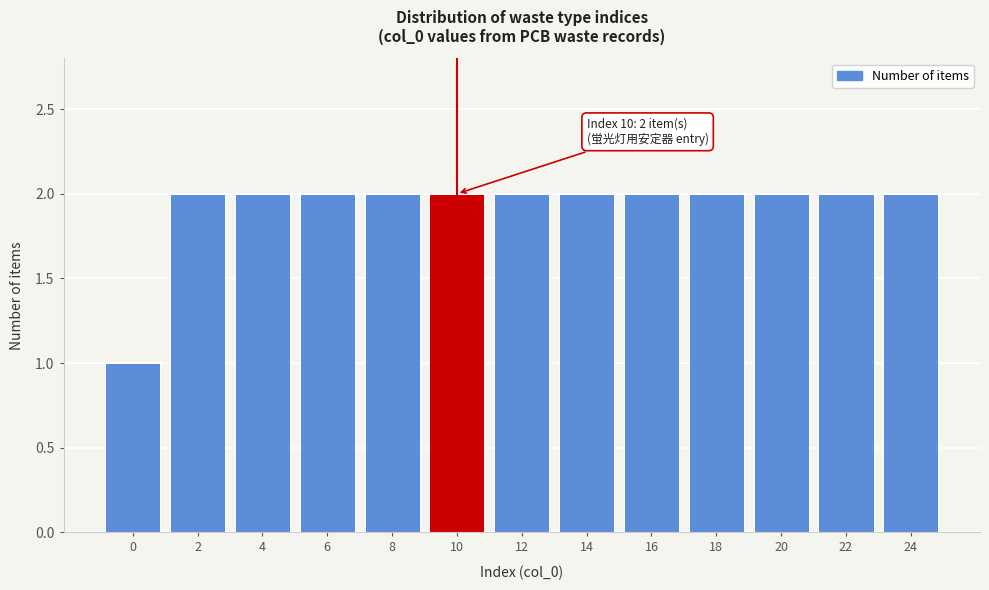

Reading right to left, extract all data points from this chart.

2	2	2	2	2	2	2	2	2	2	2	2	1